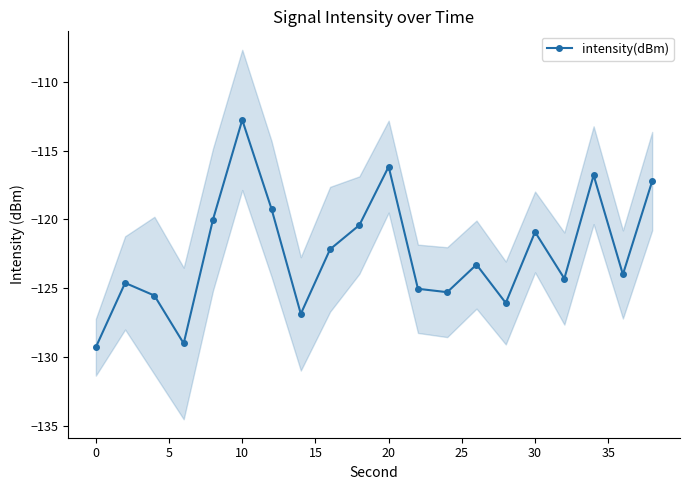

How many interior local peaks does the intensity(dBm) series have?

6